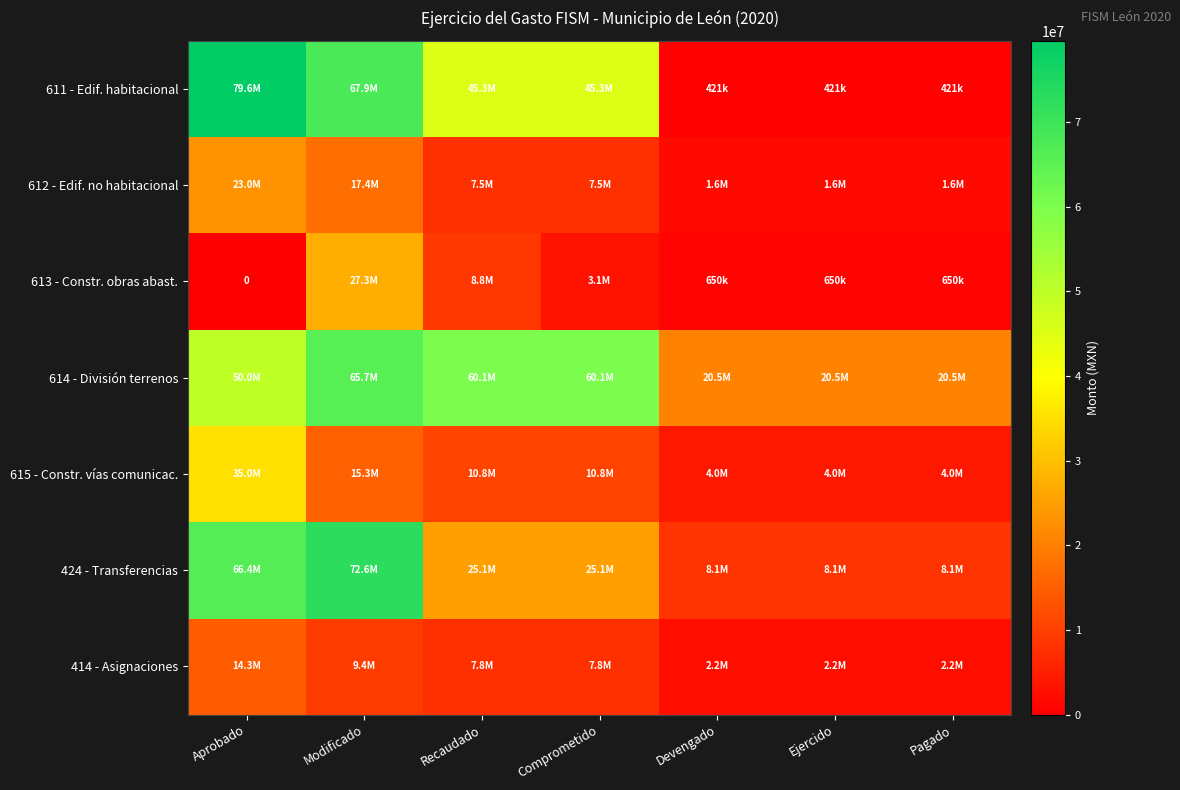

What is the maximum value for 424 - Transferencias?

72582363.7